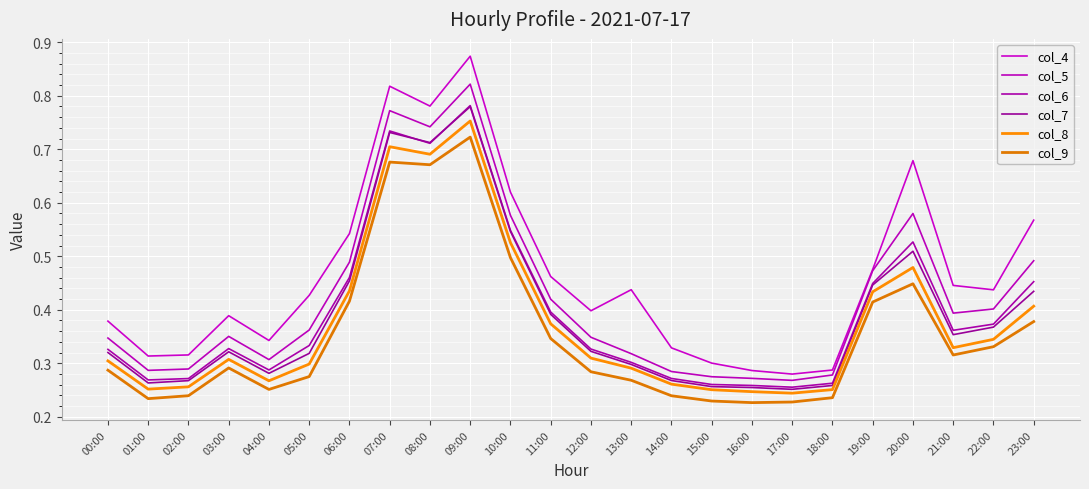

What is the maximum value for col_9?

0.7